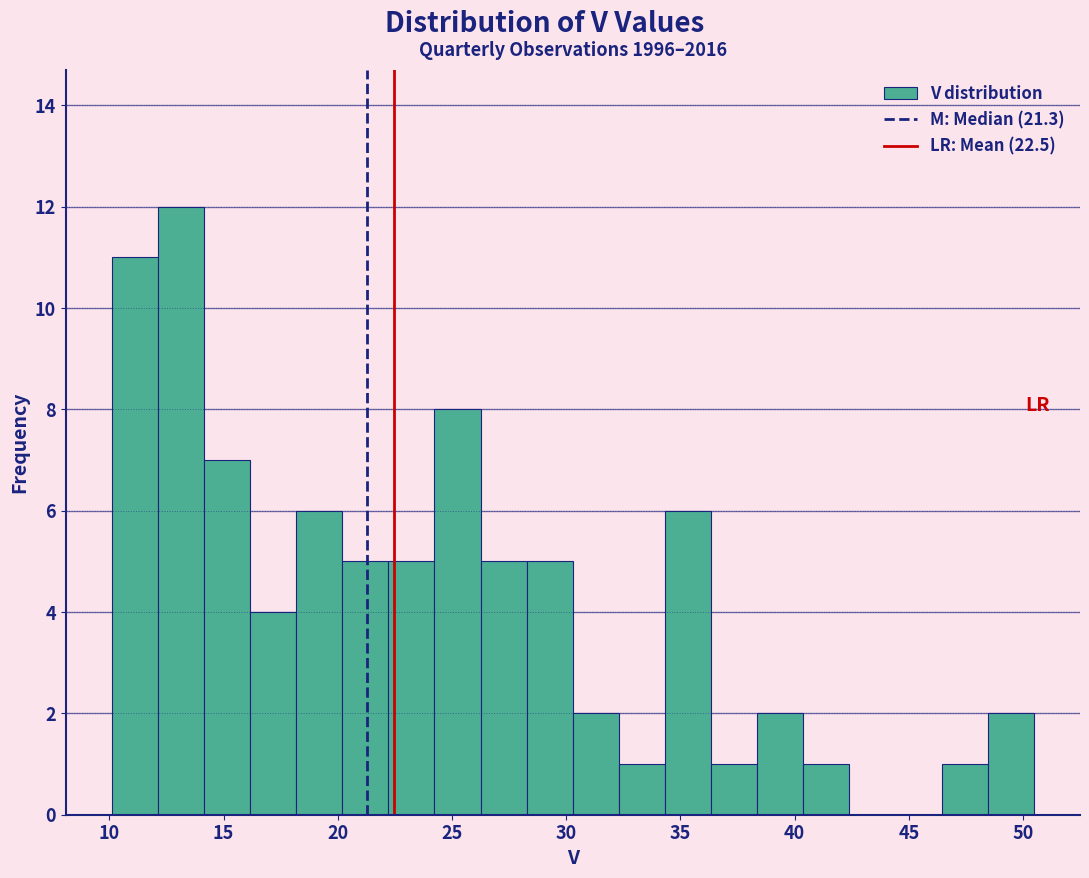

Reading left to right, list every bar in this chart as the range it spans on the x-axis followed by its height. Neither the bar edges nor the heights are printed on the chart, so give them approximately, as read against the axes.

10.0 to 12.0: 11
12.0 to 14.0: 12
14.0 to 16.0: 7
16.0 to 18.0: 4
18.0 to 20.0: 6
20.0 to 22.0: 5
22.0 to 24.0: 5
24.0 to 26.0: 8
26.0 to 28.5: 5
28.5 to 30.5: 5
30.5 to 32.5: 2
32.5 to 34.5: 1
34.5 to 36.5: 6
36.5 to 38.5: 1
38.5 to 40.5: 2
40.5 to 42.5: 1
42.5 to 44.5: 0
44.5 to 46.5: 0
46.5 to 48.5: 1
48.5 to 50.5: 2